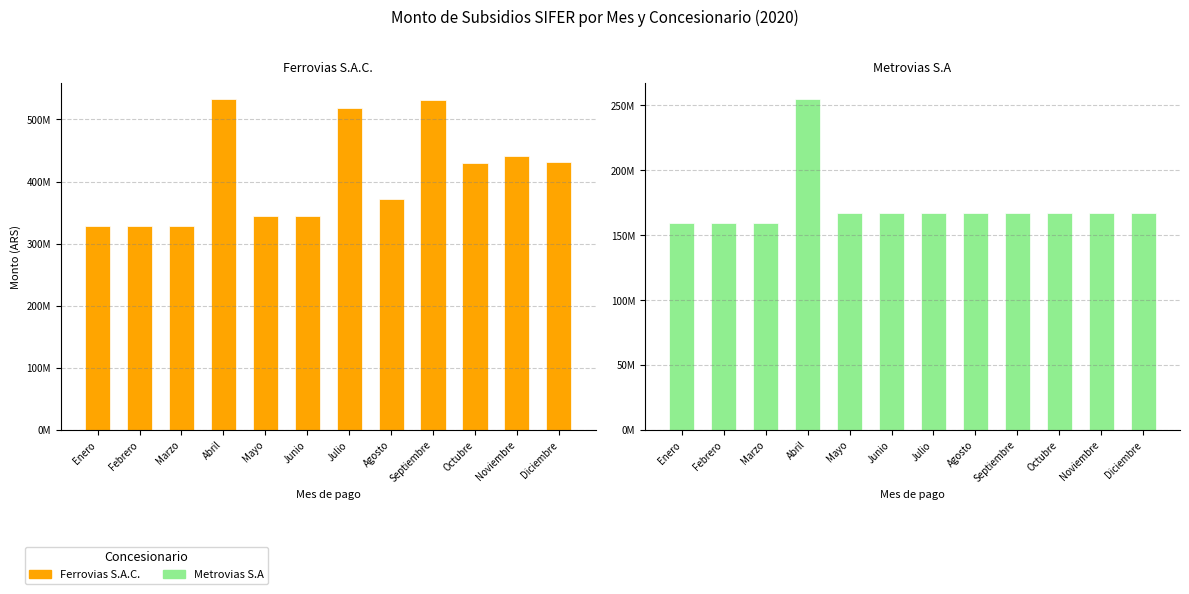

Reading left to right, transcribe all the data shown in this chart.

Ferrovias S.A.C.: Enero=327669762	Febrero=327669762	Marzo=327669762	Abril=532364354	Mayo=344593200	Junio=344593200	Julio=519179468	Agosto=371260292	Septiembre=531262844	Octubre=430116002	Noviembre=440702372	Diciembre=431093696
Metrovias S.A: Enero=159729732	Febrero=159729732	Marzo=159729732	Abril=254631309	Mayo=167030300	Junio=167030295	Julio=167030295	Agosto=167030295	Septiembre=167030295	Octubre=167030295	Noviembre=167030295	Diciembre=167030295